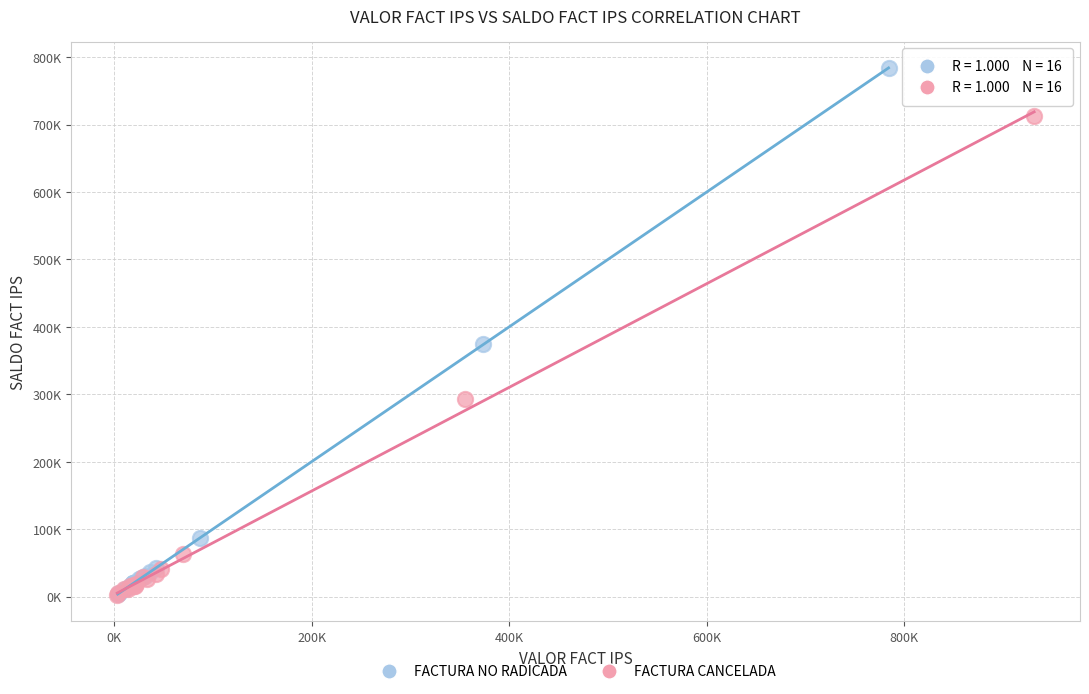

What are all the series names shown in the legend?

FACTURA NO RADICADA, FACTURA CANCELADA